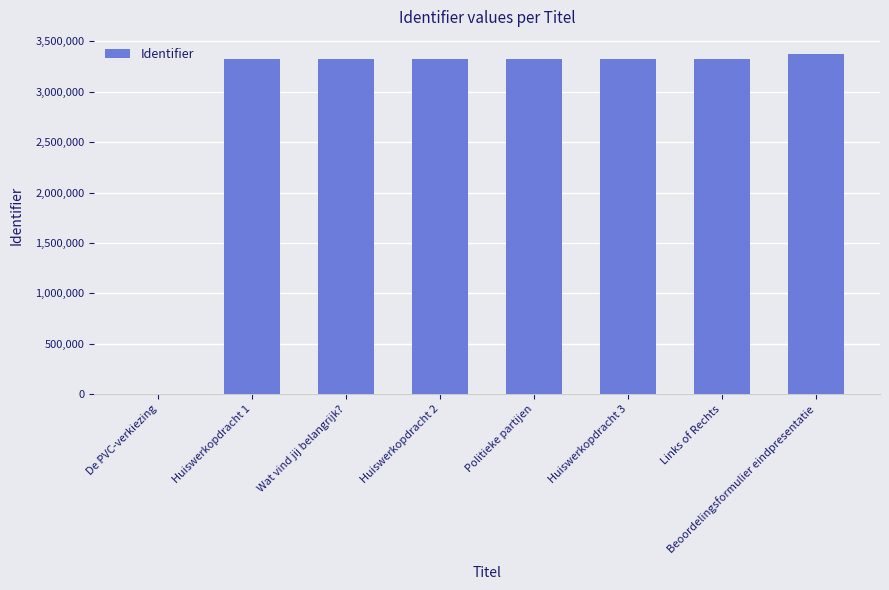

The value at Wat vind jij belangrijk? is 5752968. True or false?

False